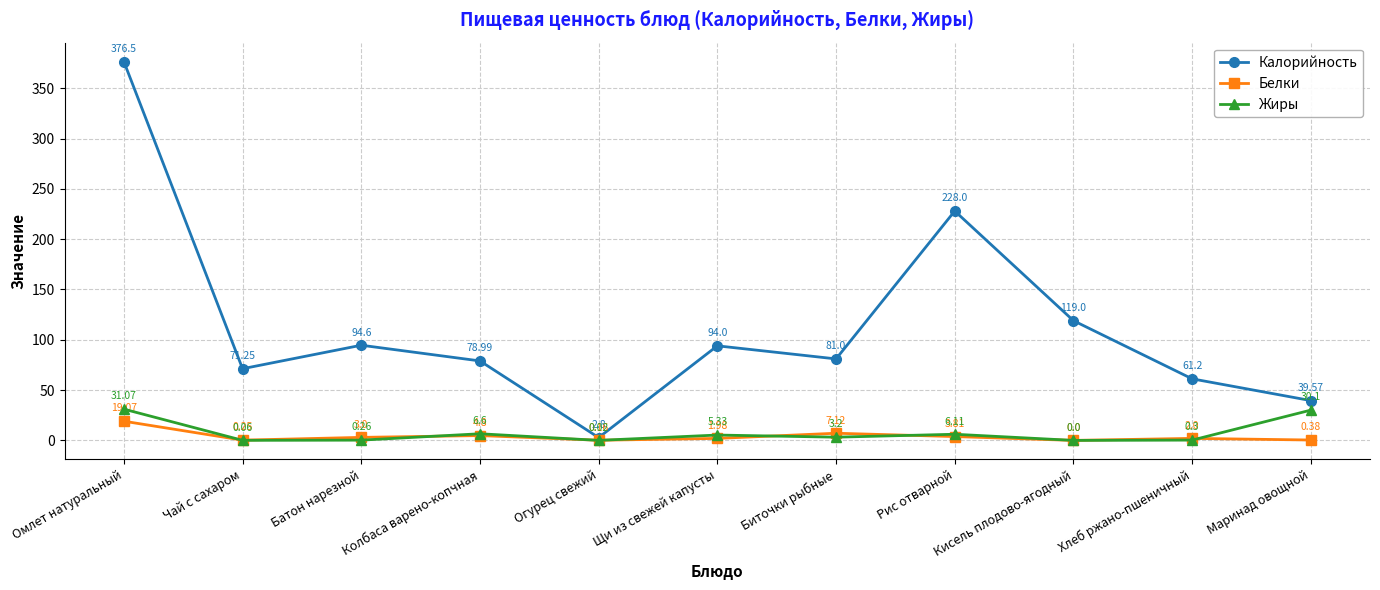

At which category is the sum across all series the highest?

Омлет натуральный